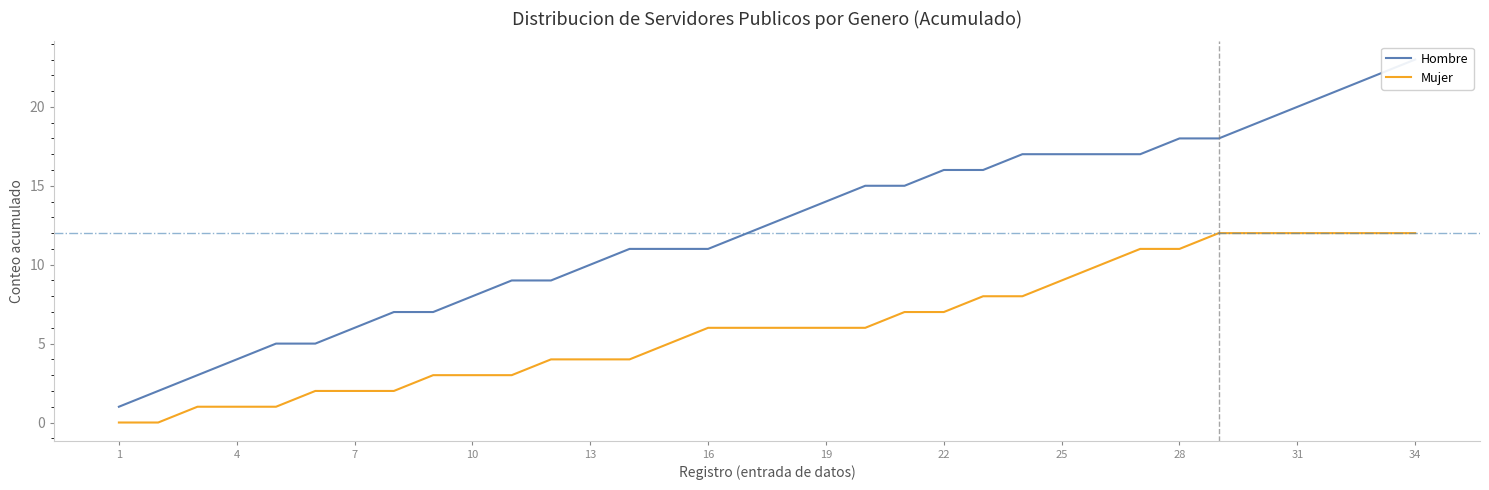

The value of Mujer at 7 is 2. True or false?

True